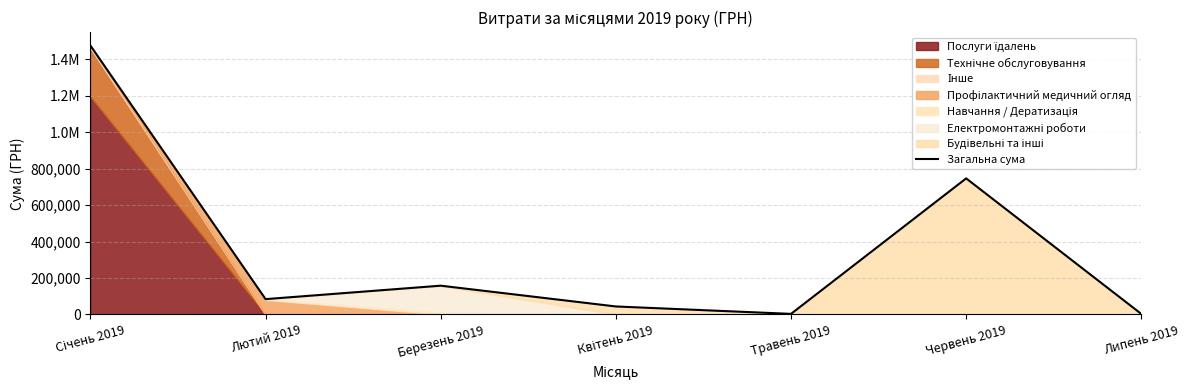

Rank the categories by value from highest to lowest.

Січень 2019, Червень 2019, Березень 2019, Лютий 2019, Квітень 2019, Травень 2019, Липень 2019